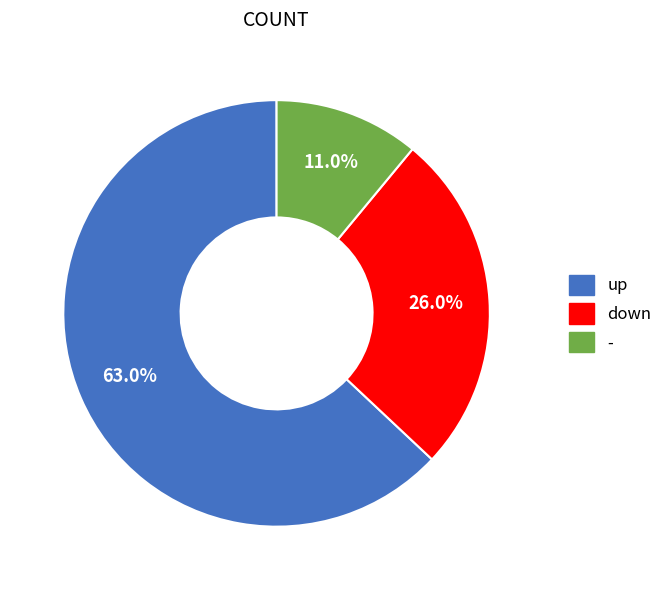

To the nearest percent, what is the difference between the down and - slice percentages?

15%